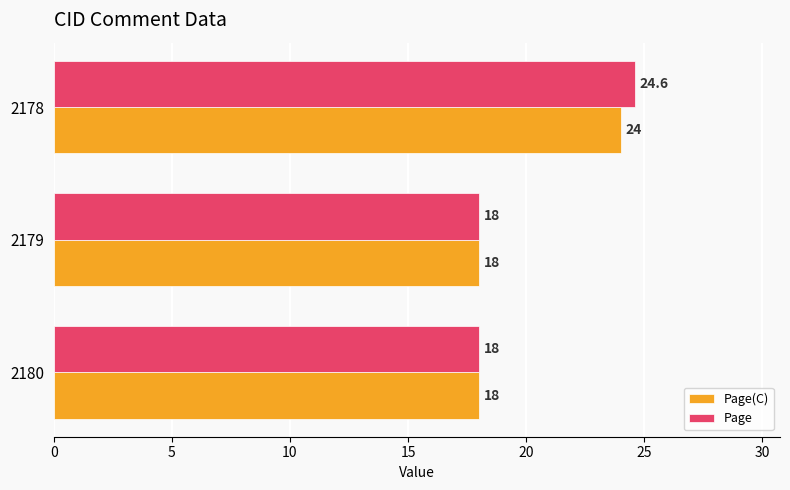

What is the sum of the Page(C) values at 2178 and 2180?

42.0